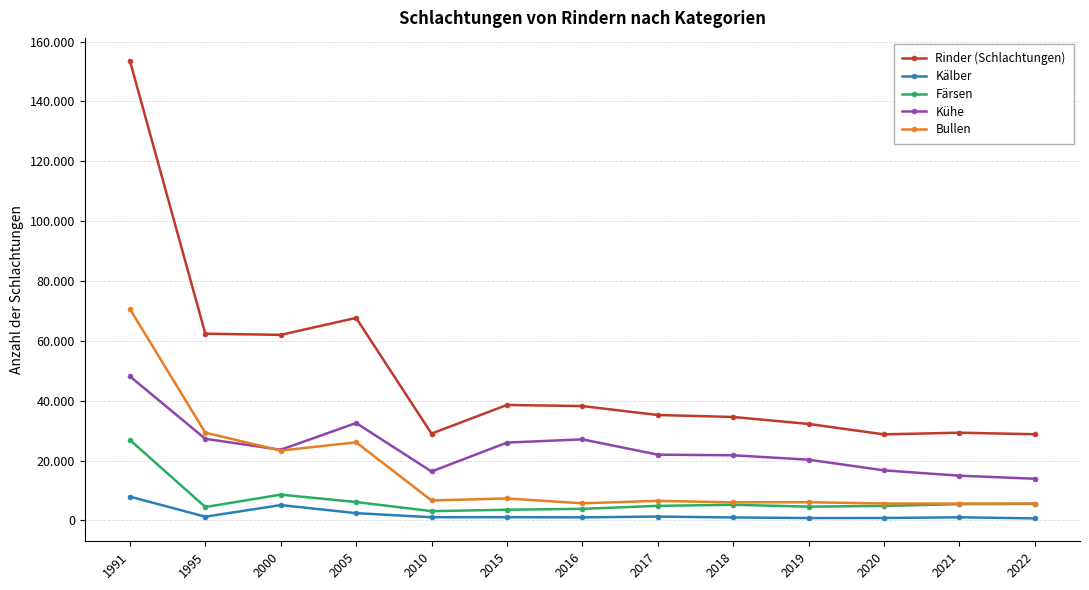

At which category does Färsen reach its first local peak?

2000